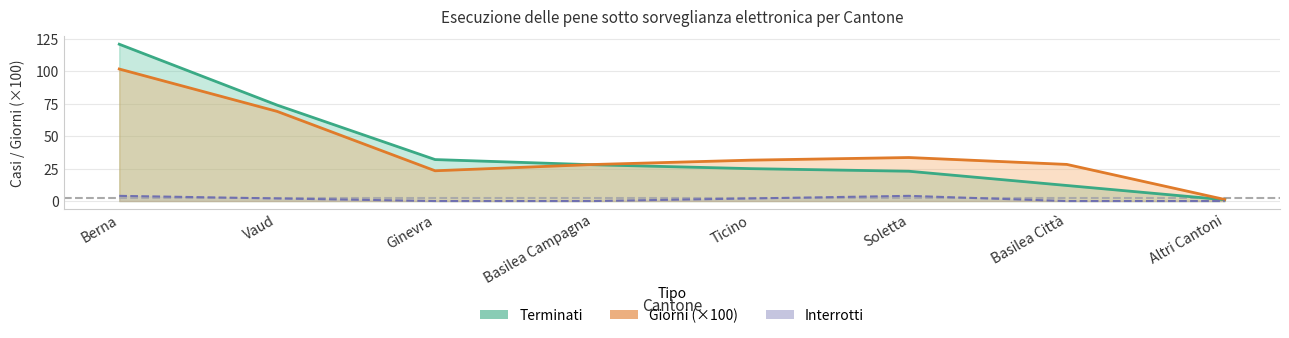

Reading left to right, what are all the values shown in this chart?

Terminati: 121.0	74.0	32.0	28.0	25.0	23.0	12.0	1.0
Giorni (×100): 101.9	69.2	23.4	28.2	31.6	33.6	28.3	1.2
Interrotti: 4.0	2.0	0.0	0.0	2.0	4.0	0.0	0.0